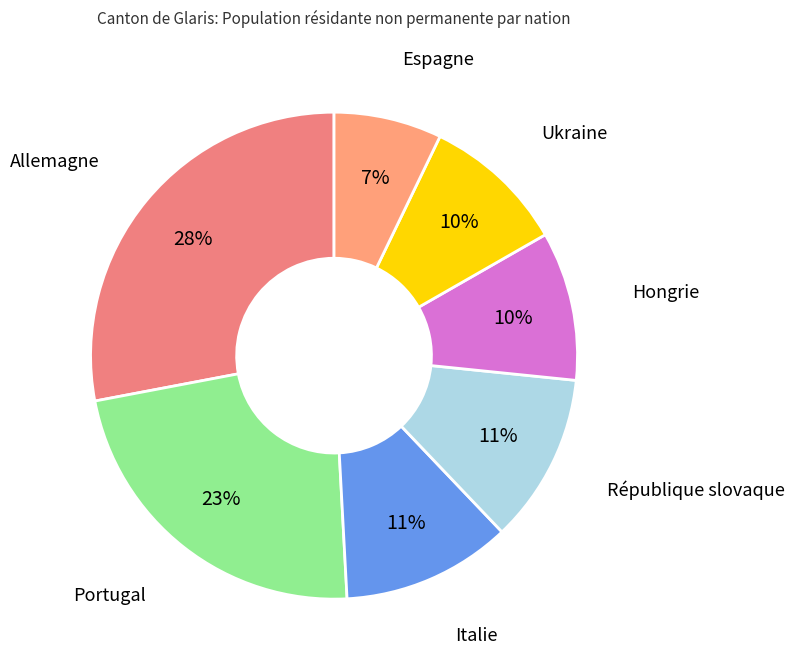

How many slices are in this pie chart?

7